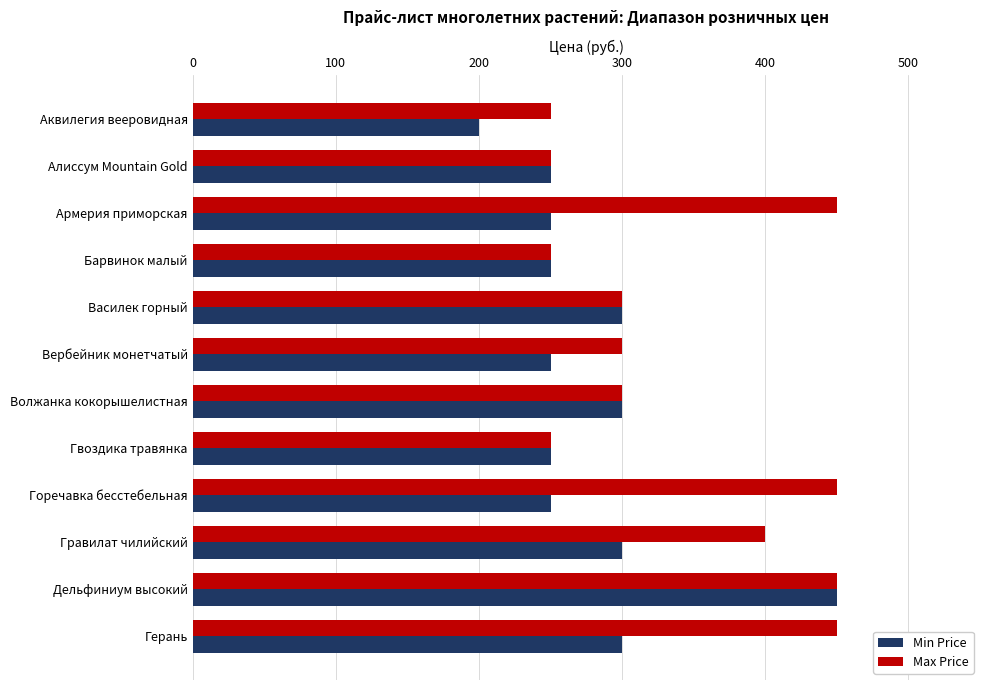

What are all the series names shown in the legend?

Min Price, Max Price